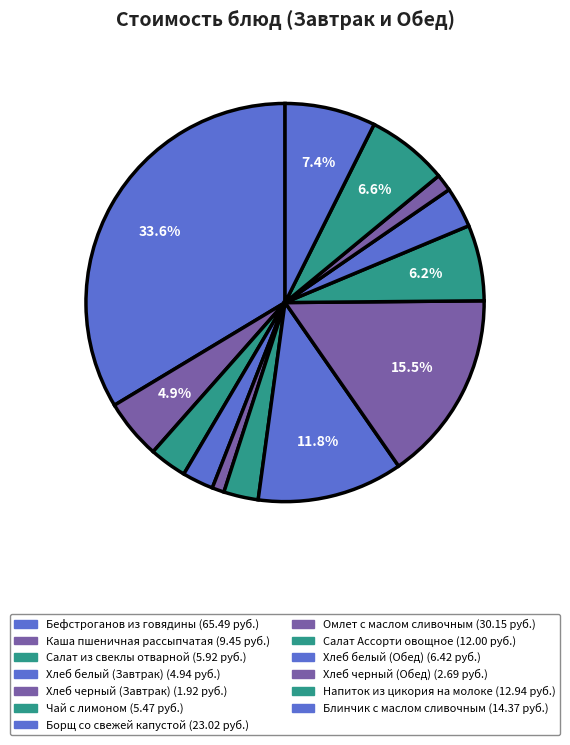

Does Борщ со свежей капустой represent more than half of the total?

No